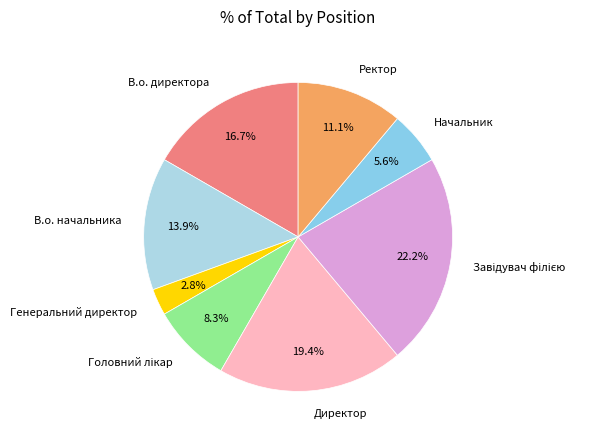

What is the smallest slice in the pie chart?

Генеральний директор